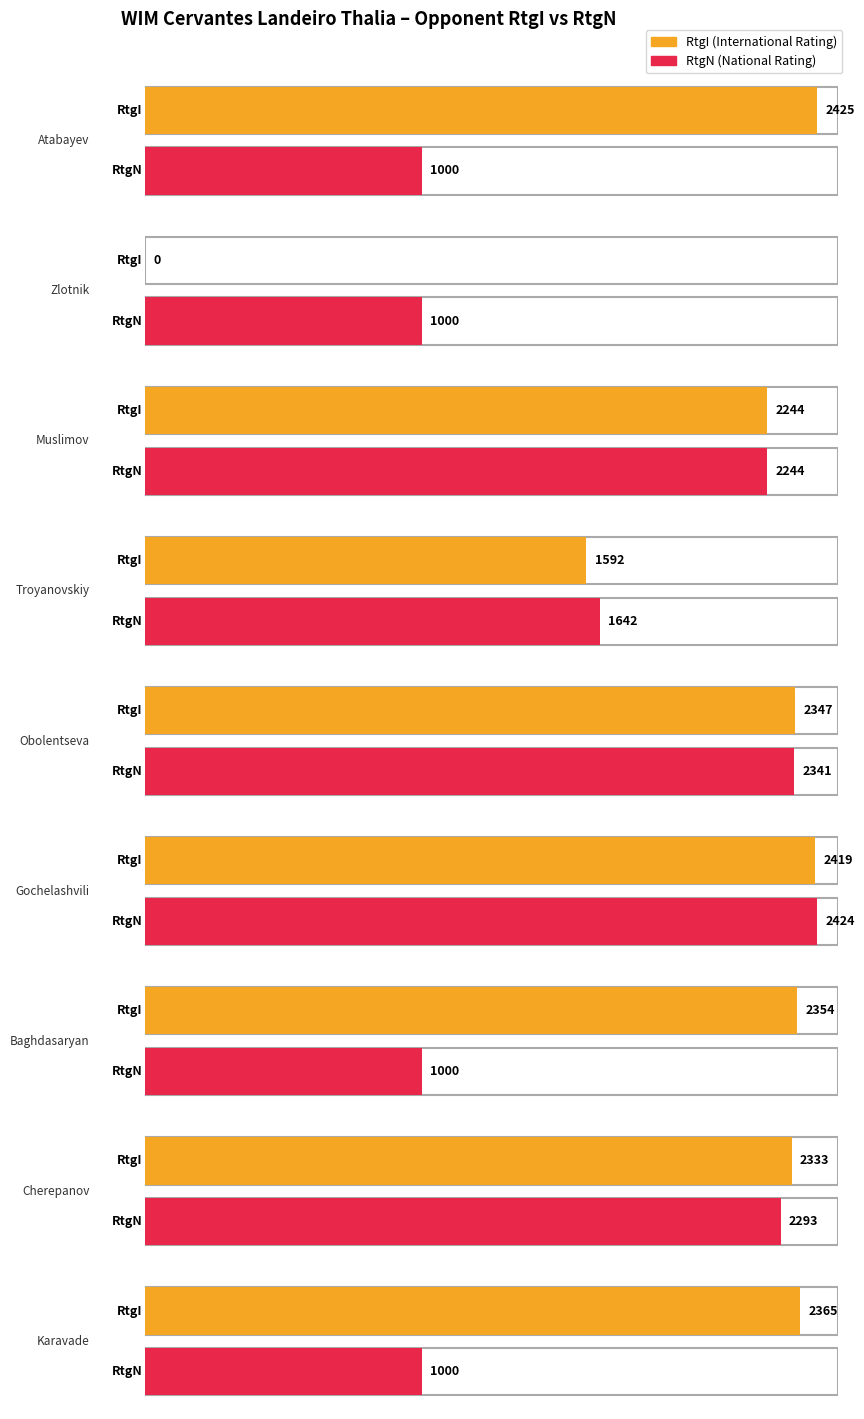

Where does the RtgI series first go above 2347?

Atabayev